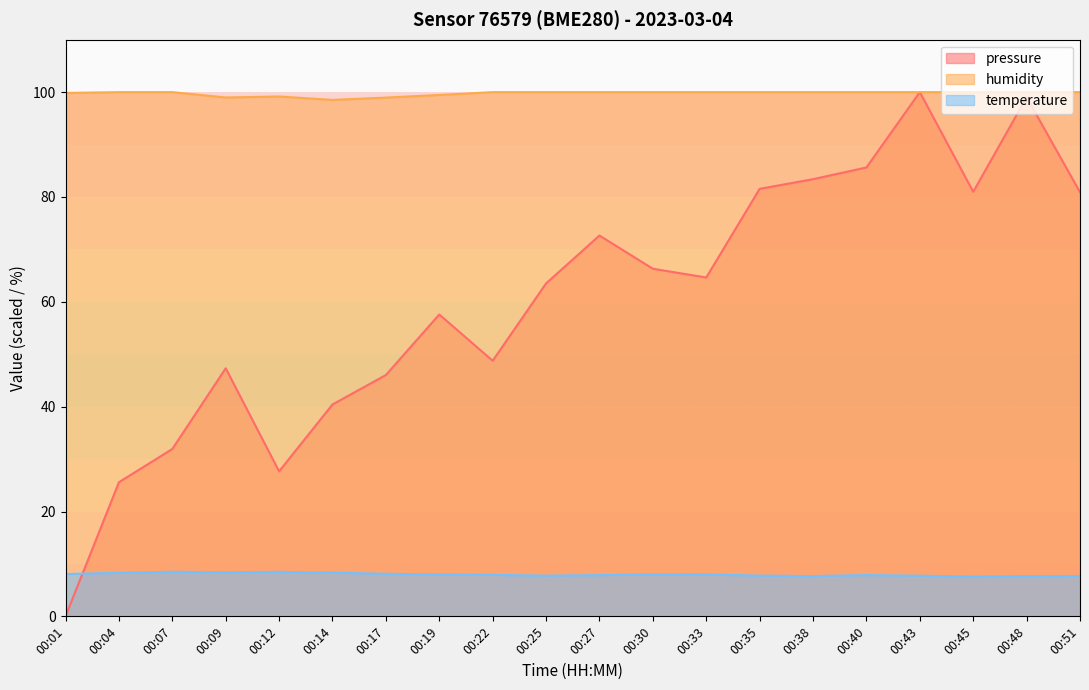

Which series changed the most between 00:35 and 00:48?

pressure